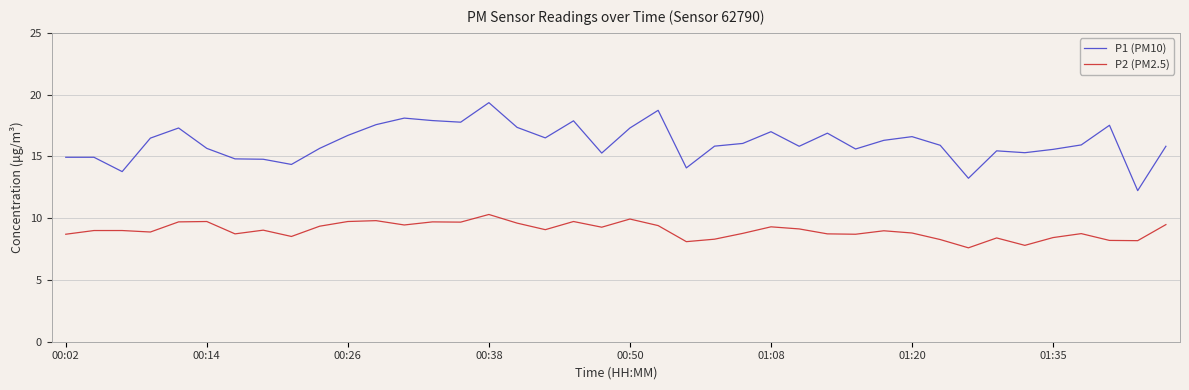

True or false: P2 (PM2.5) and P1 (PM10) cross at least once.

False